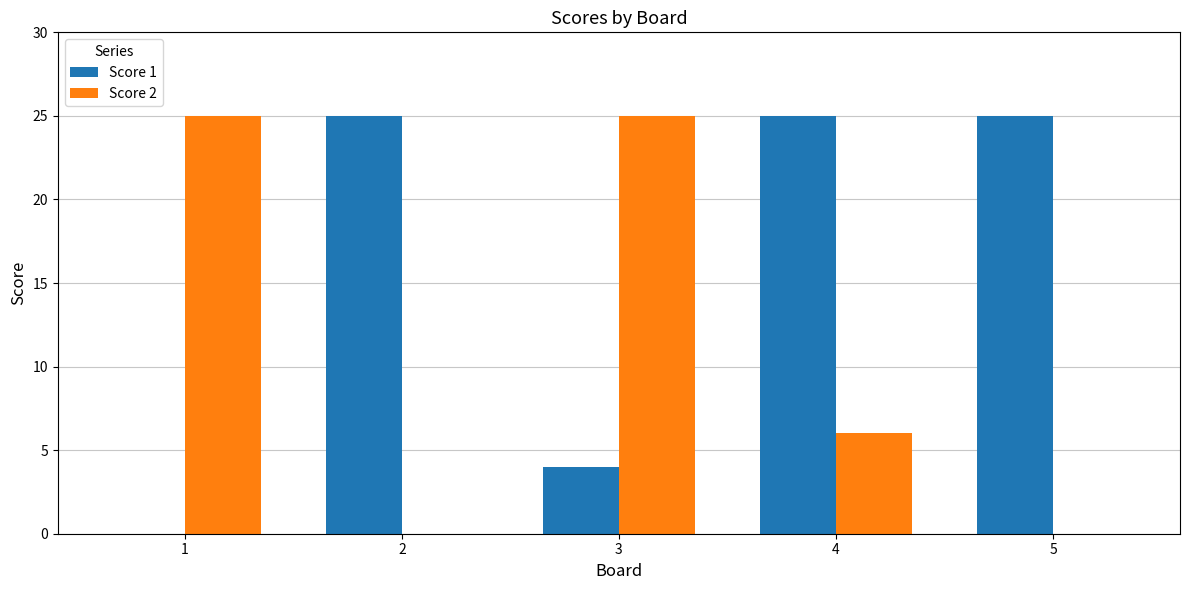

What is the sum of the Score 2 values at 3 and 1?

50